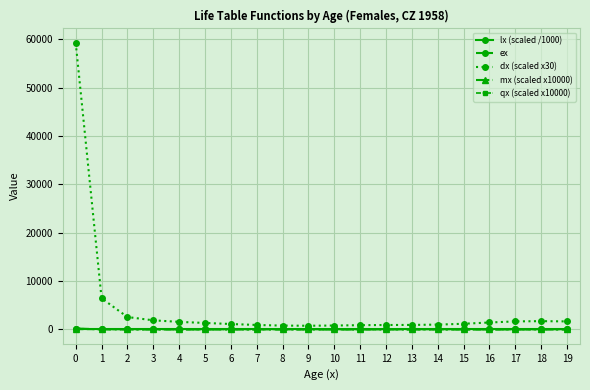

What is the difference between the second highest and second lowest values in the qx (scaled x10000) series?

19.2